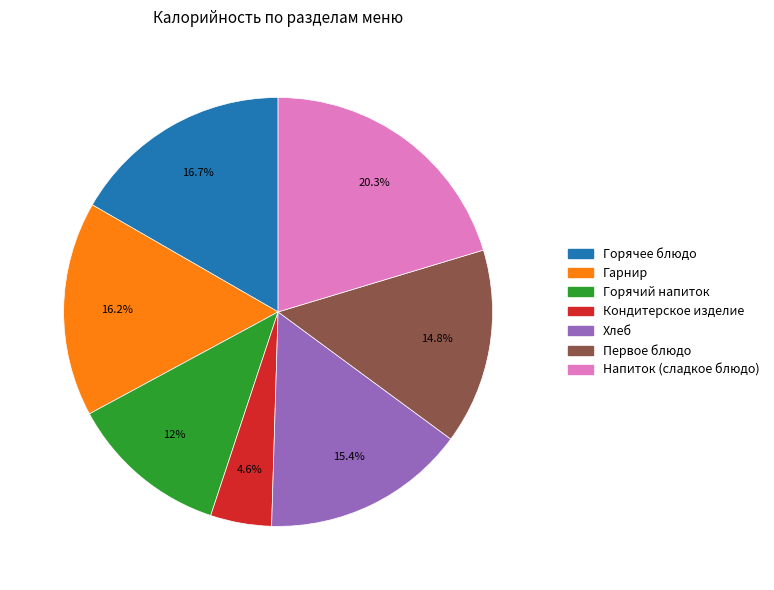

What percentage is the Кондитерское изделие slice, to the nearest percent?

5%